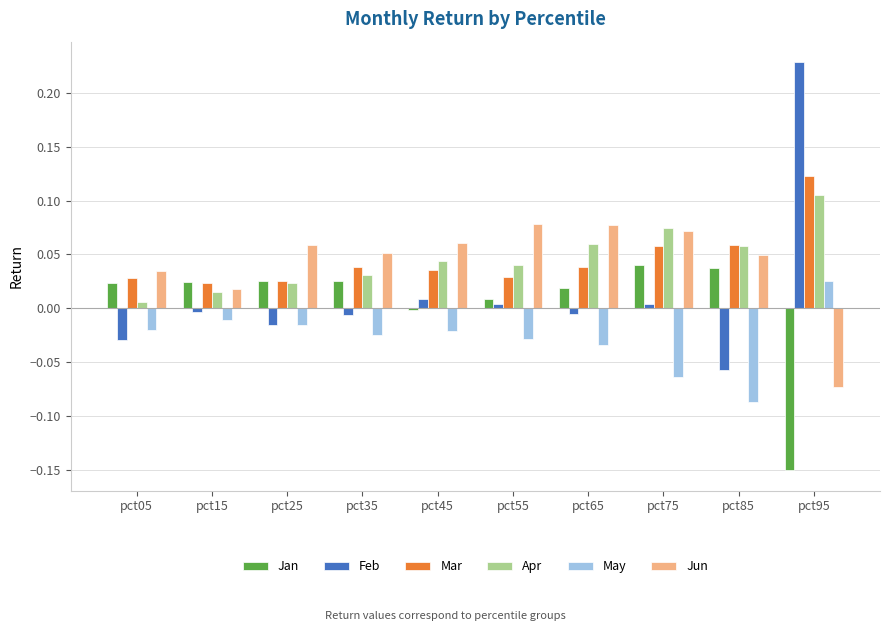

At which category does the chart reach its minimum across all series?

pct95